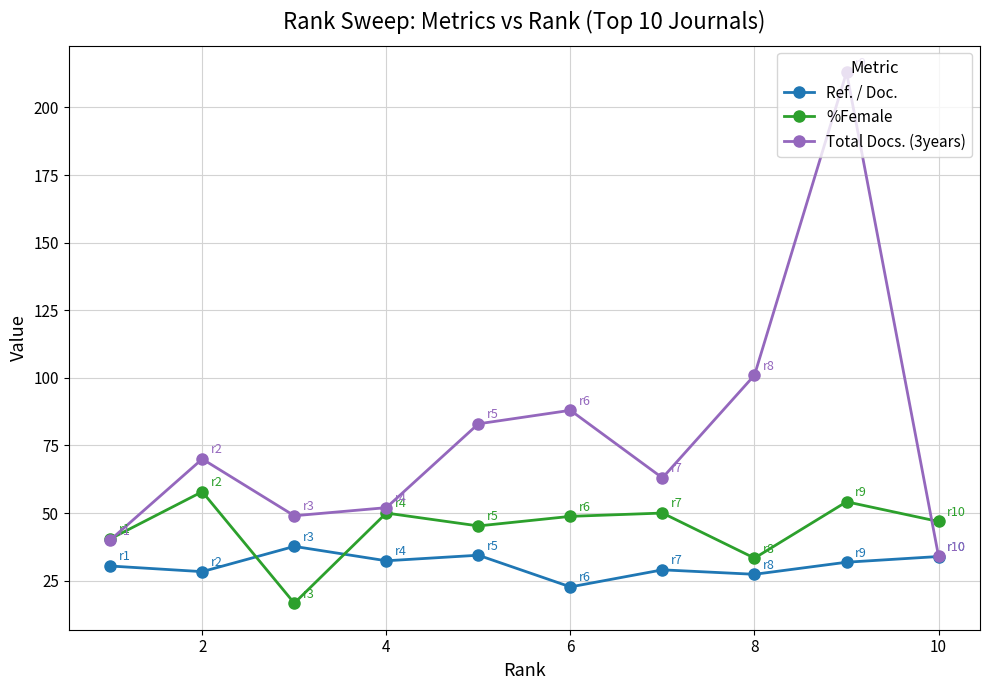

How many times do Ref. / Doc. and %Female cross each other?

2